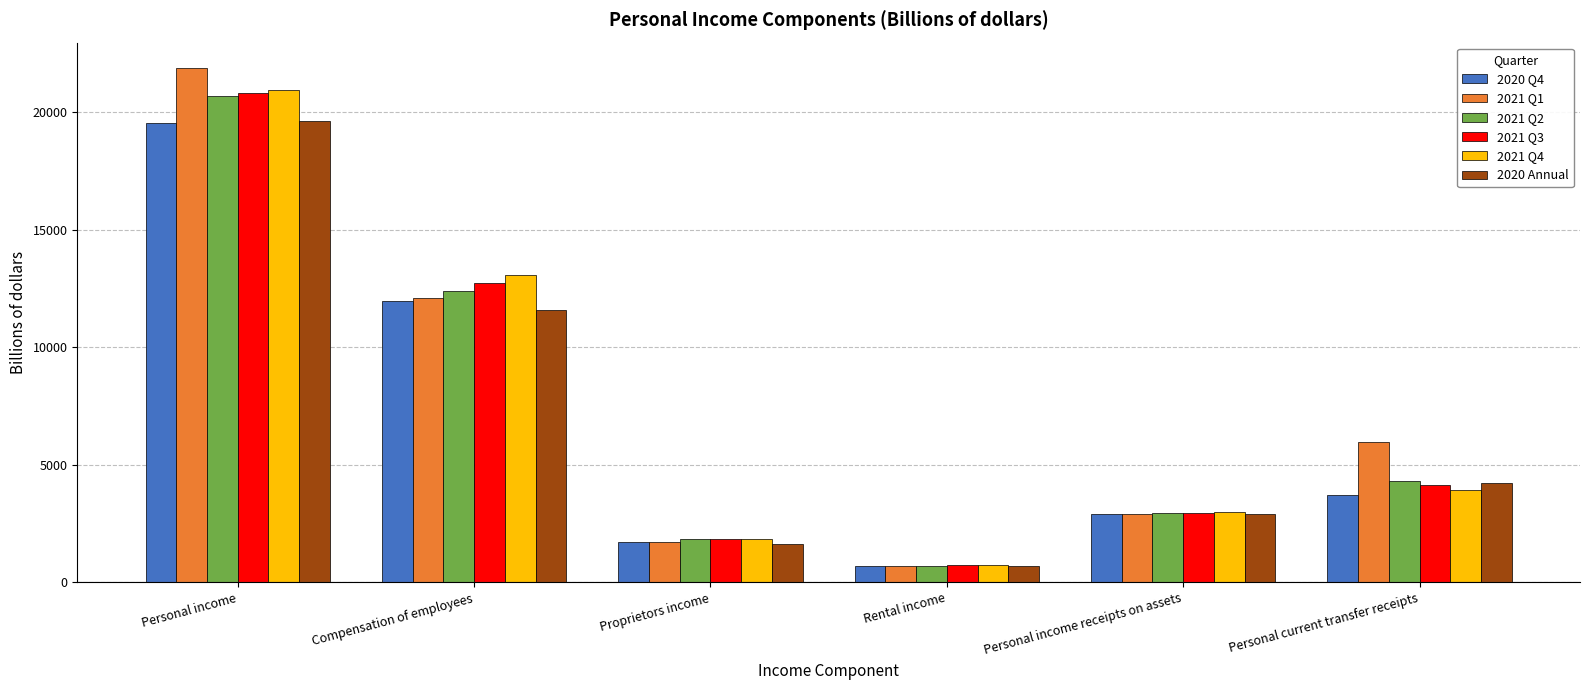

Which series has the largest total across all categories?

2021 Q1